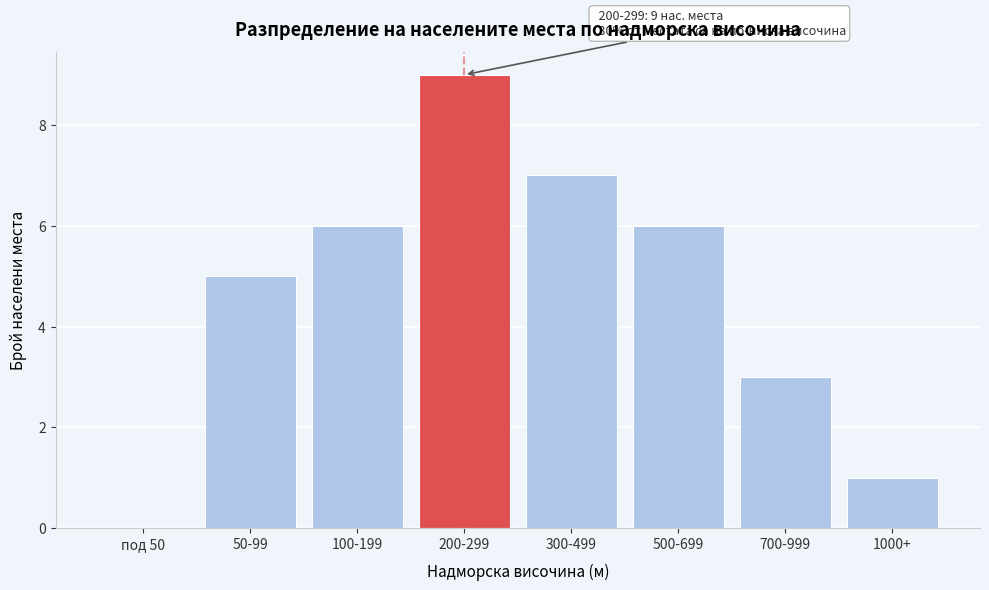

Reading left to right, extract all data points from this chart.

под 50=0	50-99=5	100-199=6	200-299=9	300-499=7	500-699=6	700-999=3	1000+=1